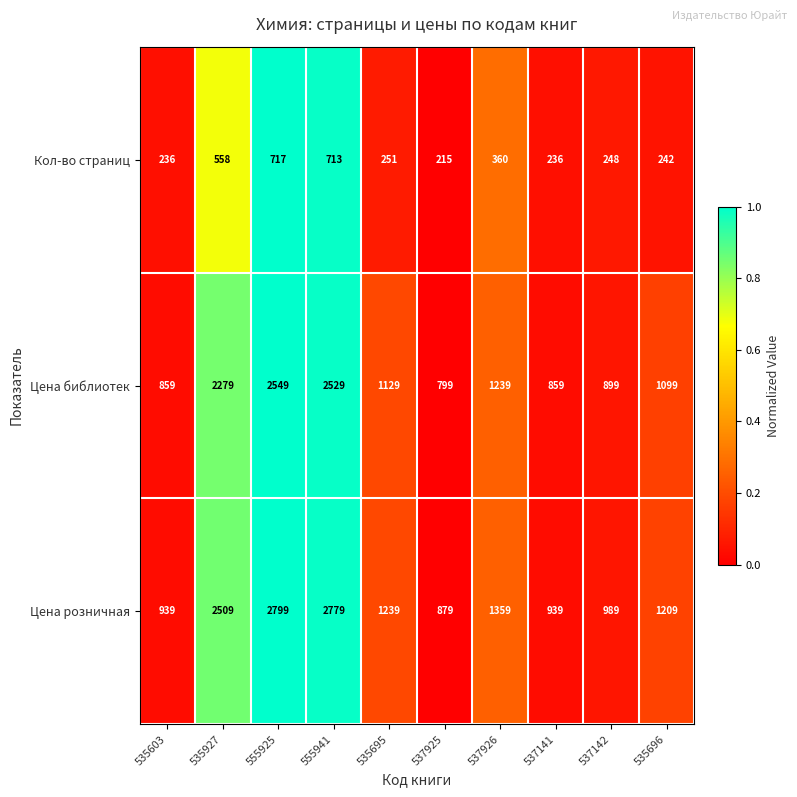

At which category is the sum across all series the highest?

555925